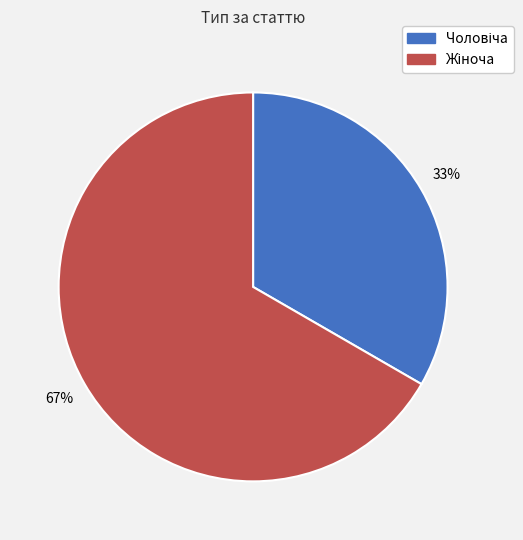

Is there a majority slice in this chart?

Yes